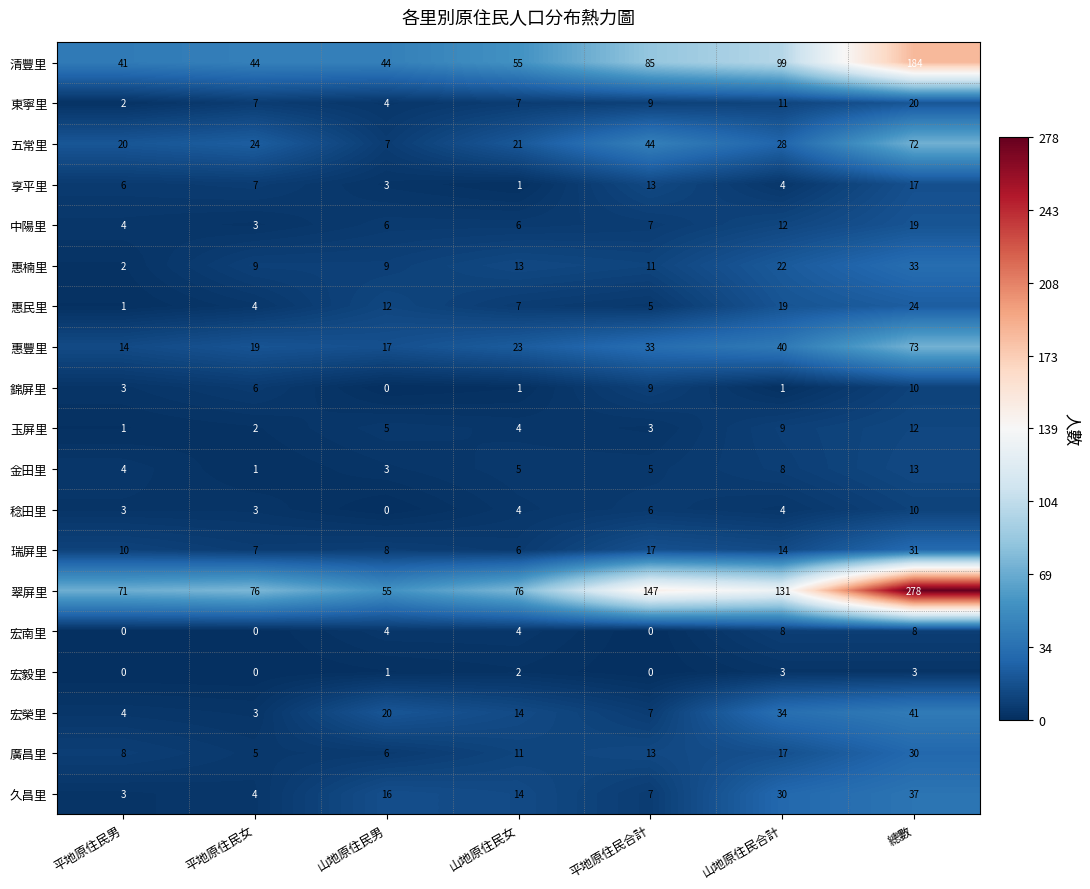

At which category is the sum across all series the highest?

總數